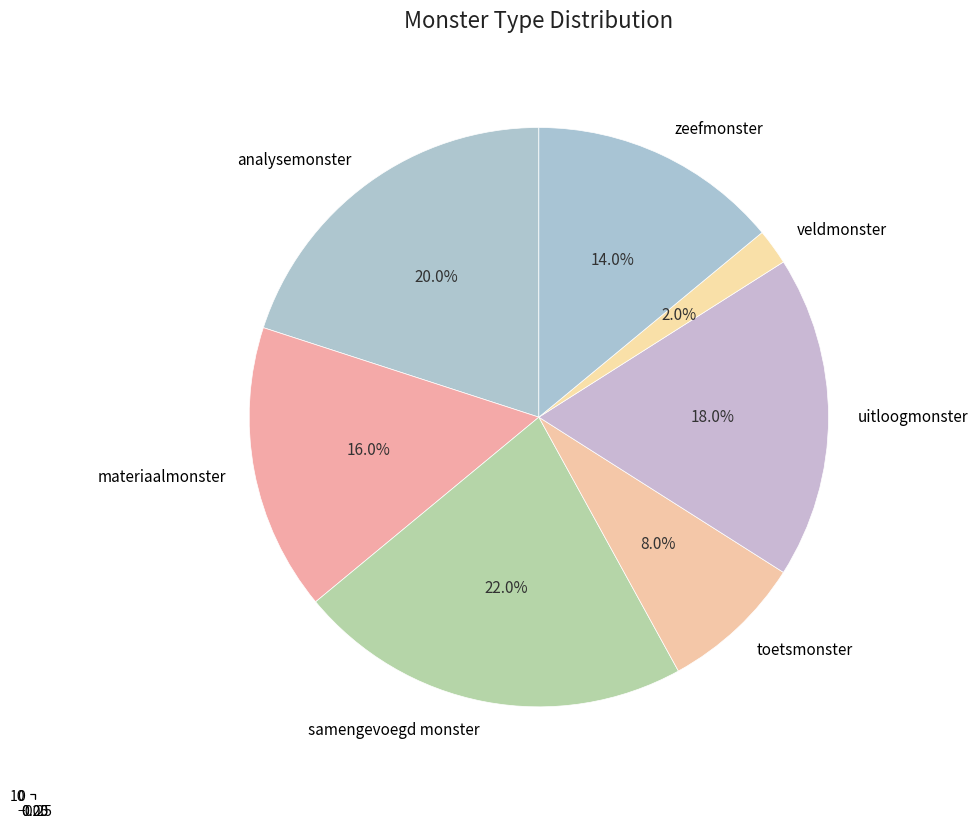

Is the sum of veldmonster and toetsmonster greater than half?

No